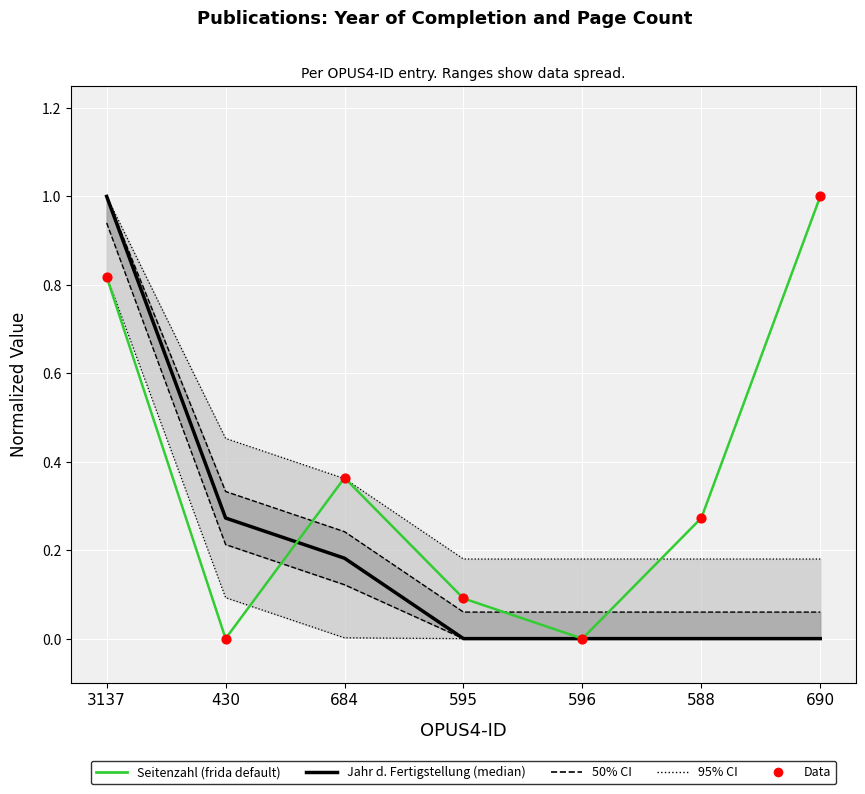

At how many categories does at least one series exceed 0?

6